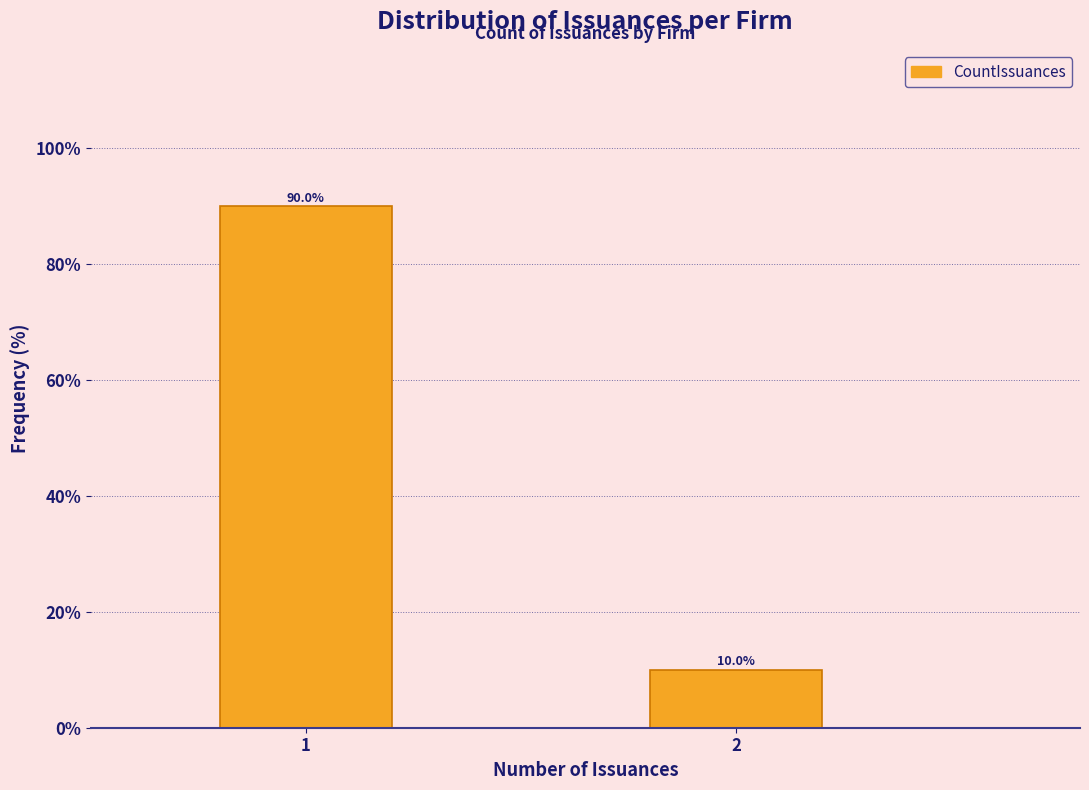

Reading left to right, extract all data points from this chart.

90	10